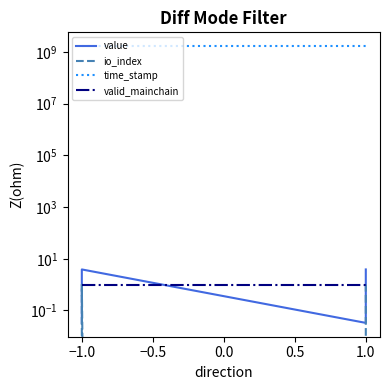

What is the sum of all time_stamp values?

6740883588.0